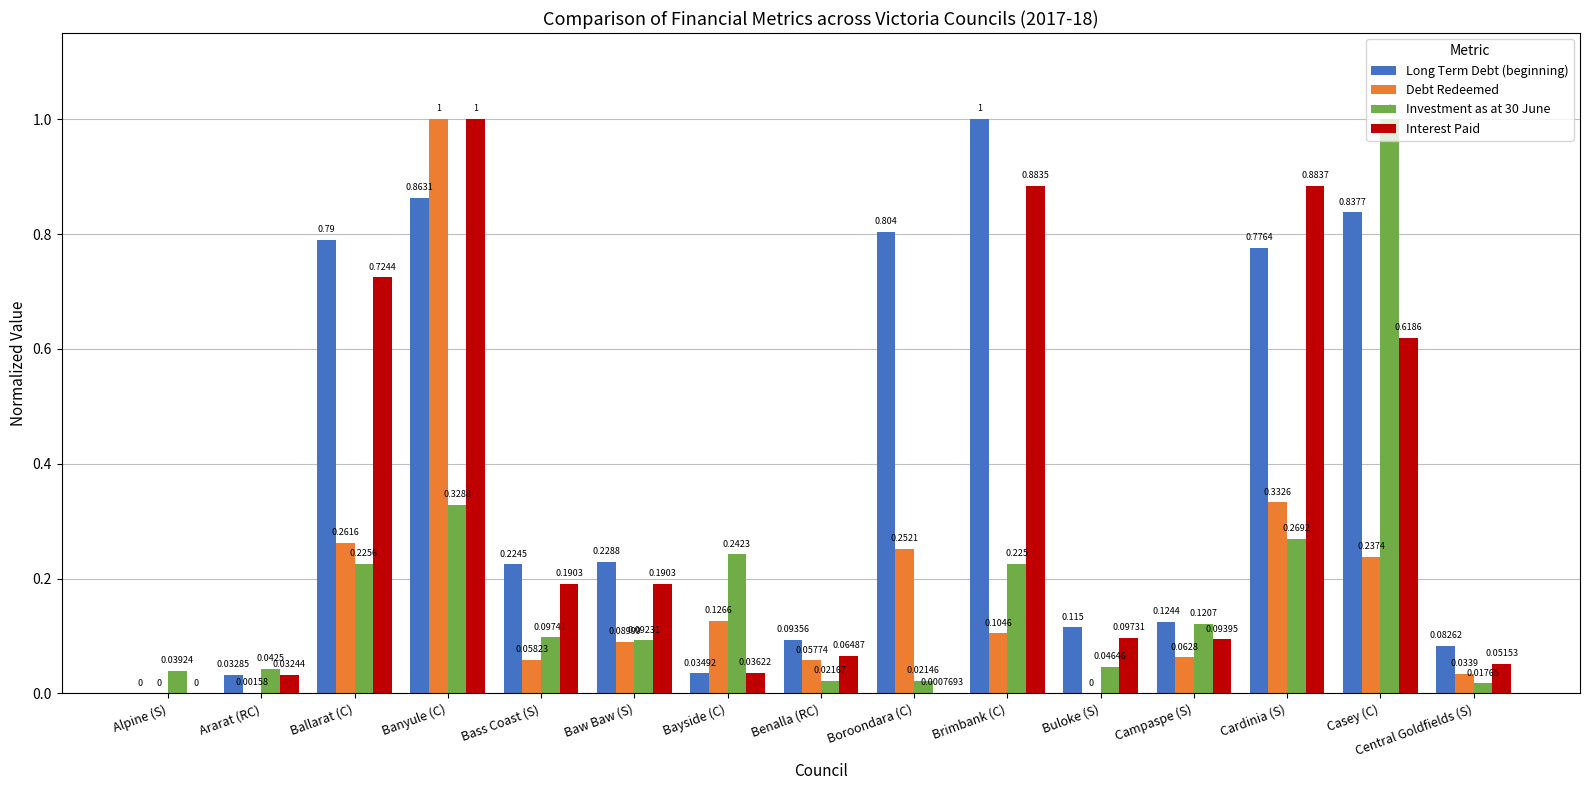

Which category has the highest value in the Investment as at 30 June series?

Casey (C)